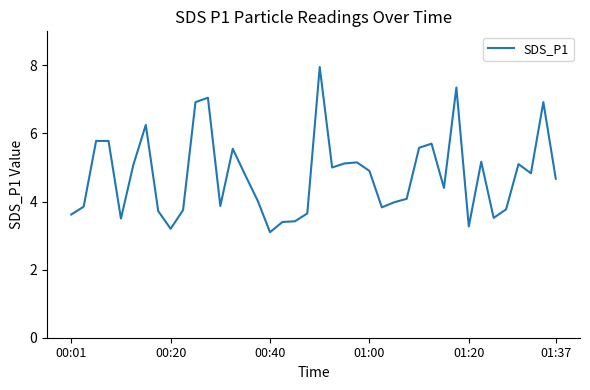

What is the minimum value shown in the chart?

3.1